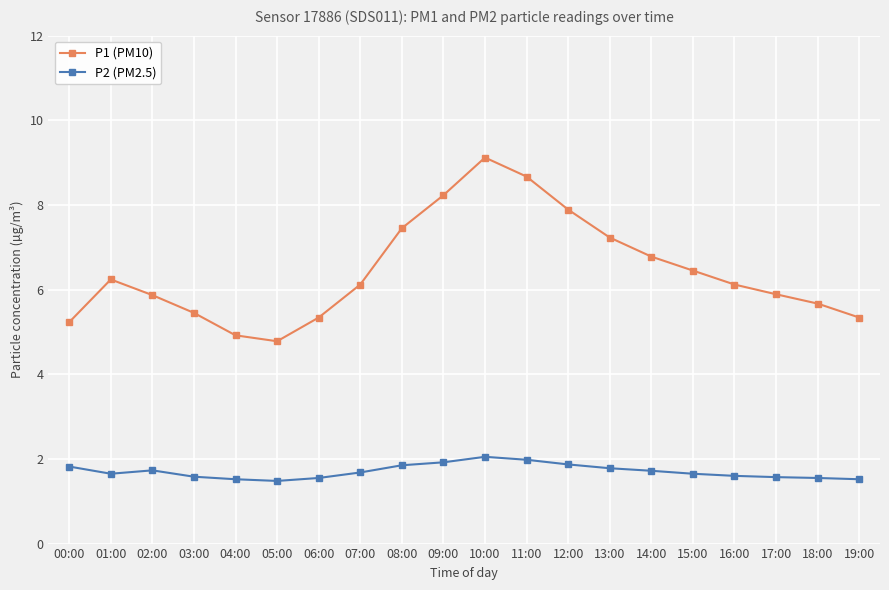

List the series in order of their peak value, lowest first.

P2 (PM2.5), P1 (PM10)